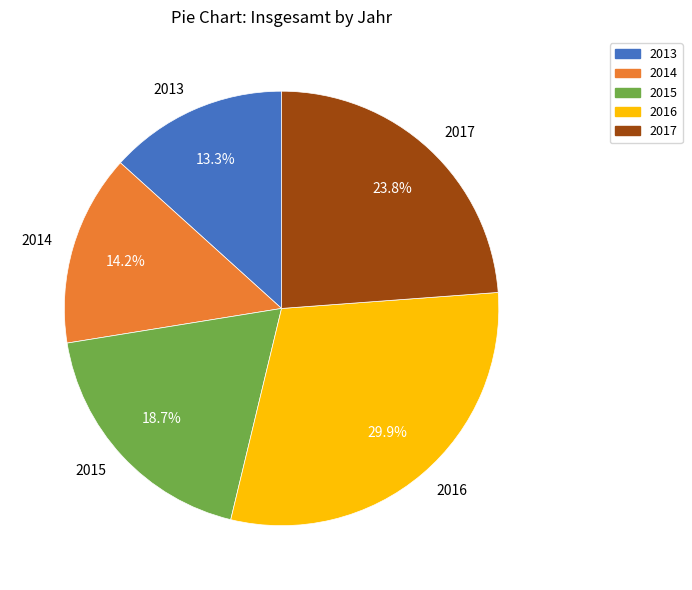

Between 2017 and 2014, which is larger?

2017